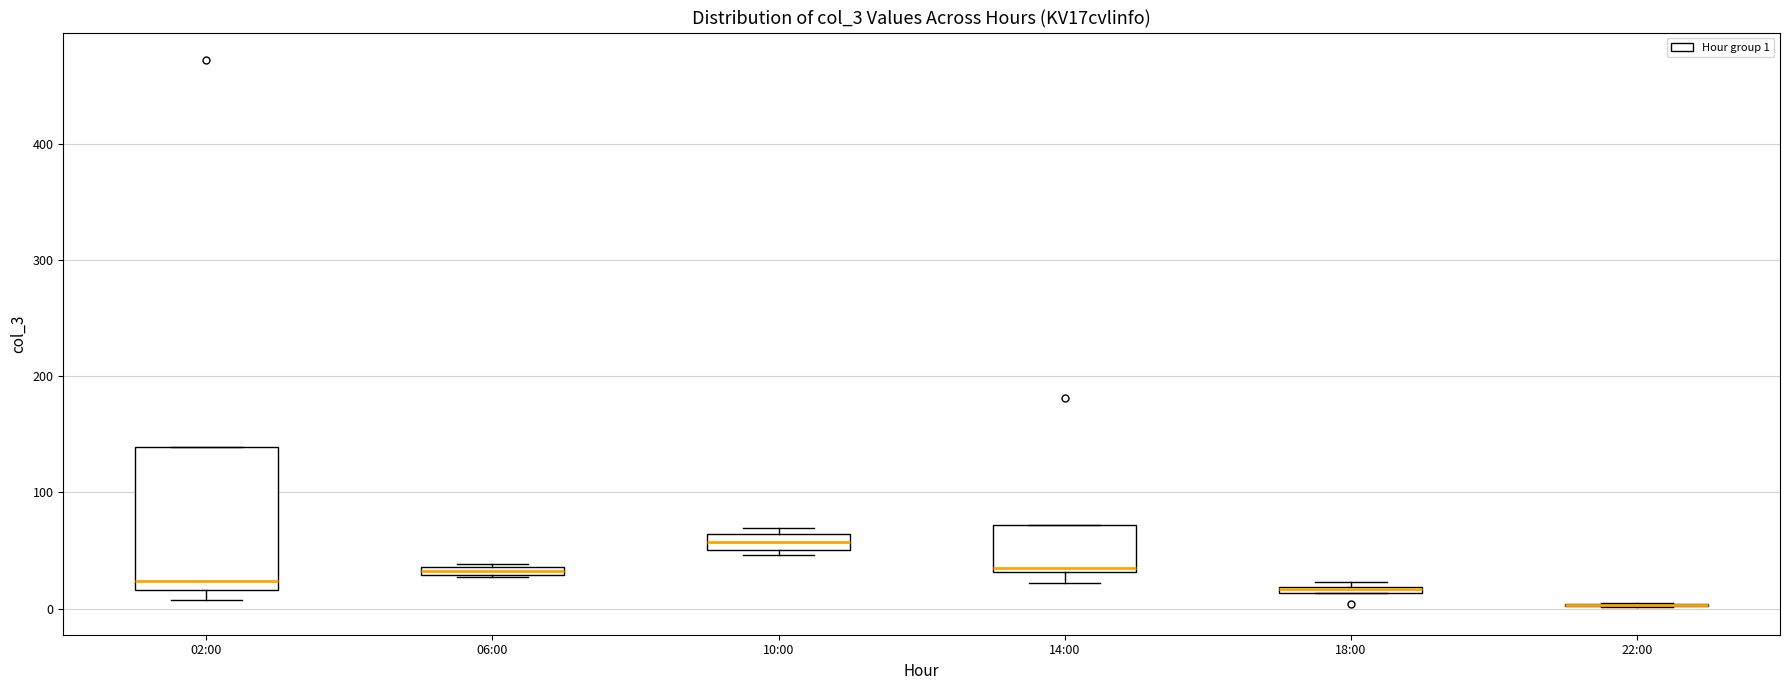

Where does the median line of the box for 14:00 sit on the y-axis? The values are not printed on the chart, so give them approximately, as read against the axis.

40